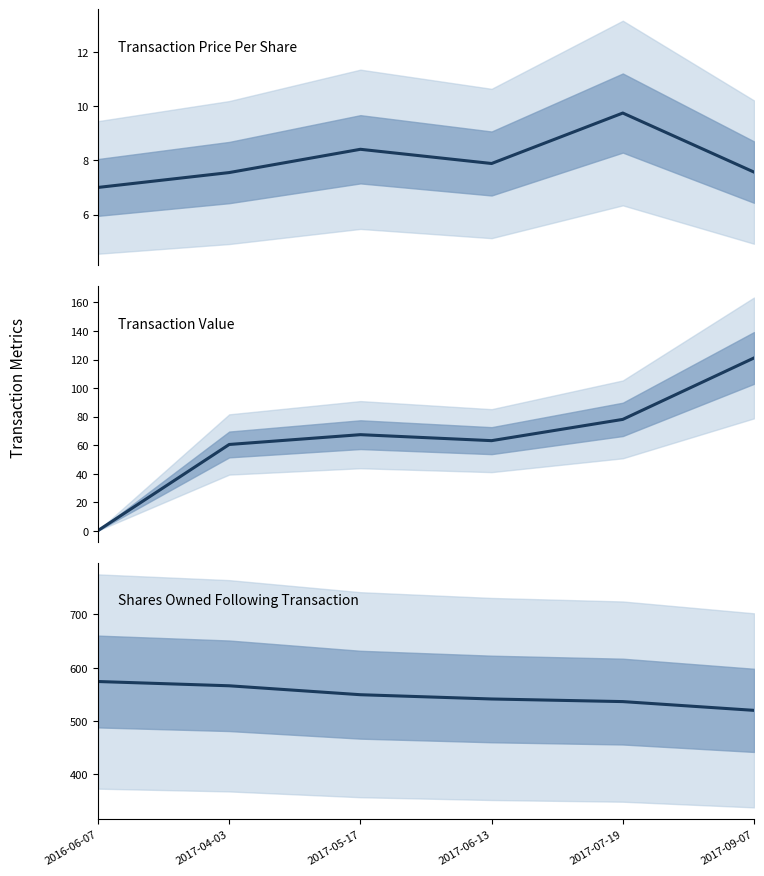

How many interior local valleys does the Transaction Price Per Share series have?

1